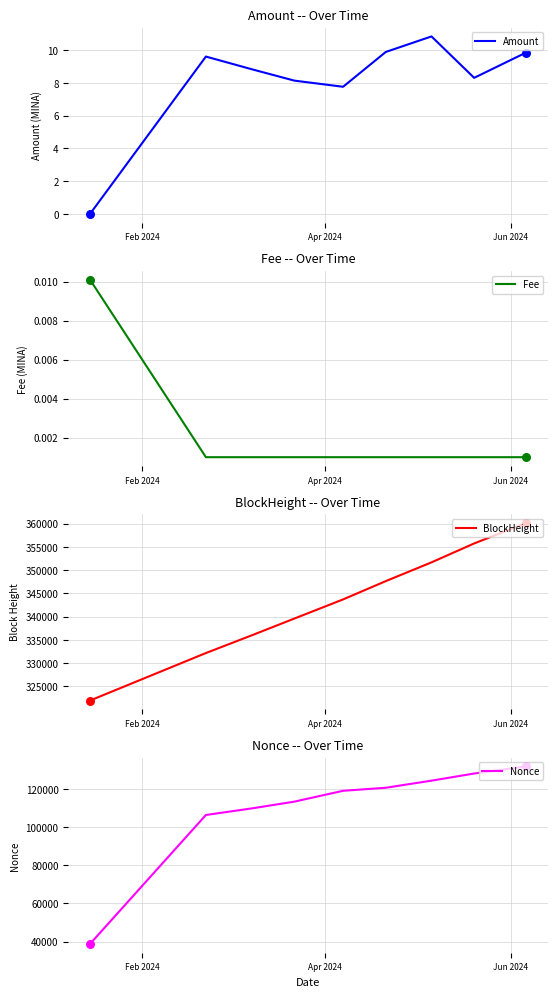

Which series has the widest spread of Y values?

Nonce